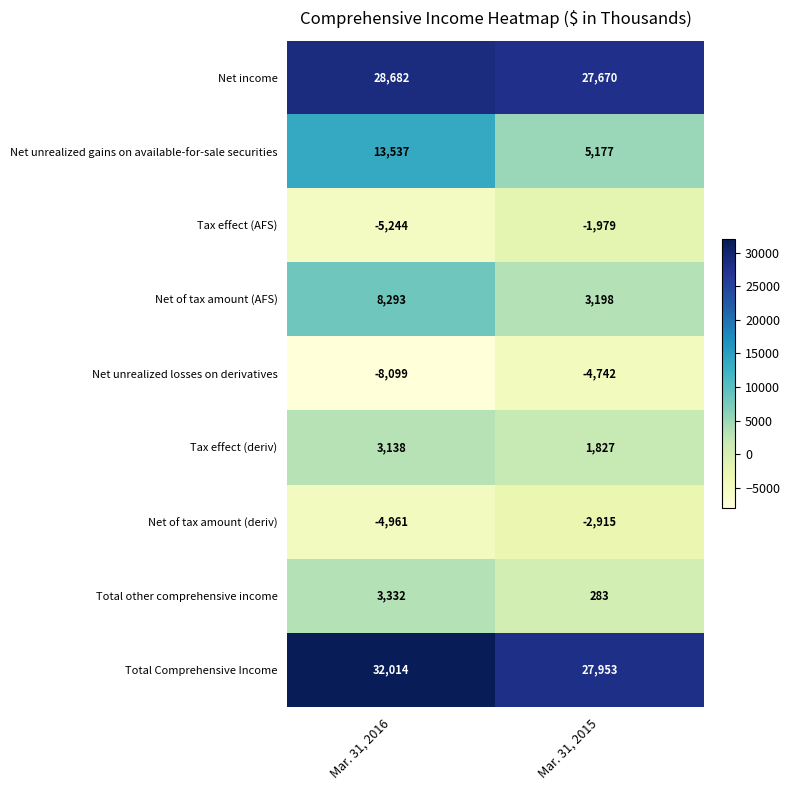

True or false: Total Comprehensive Income has a value of 32014 at Mar. 31, 2016.

True